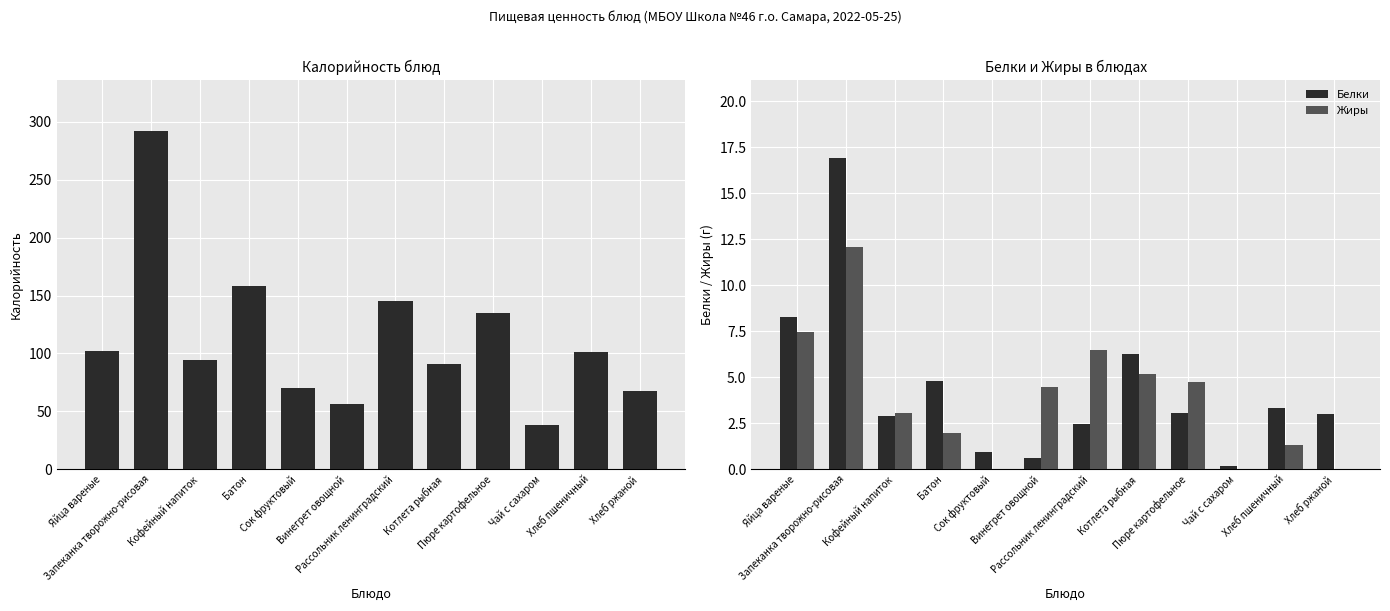

At which label does Калорийность first exceed 101?

Яйца вареные